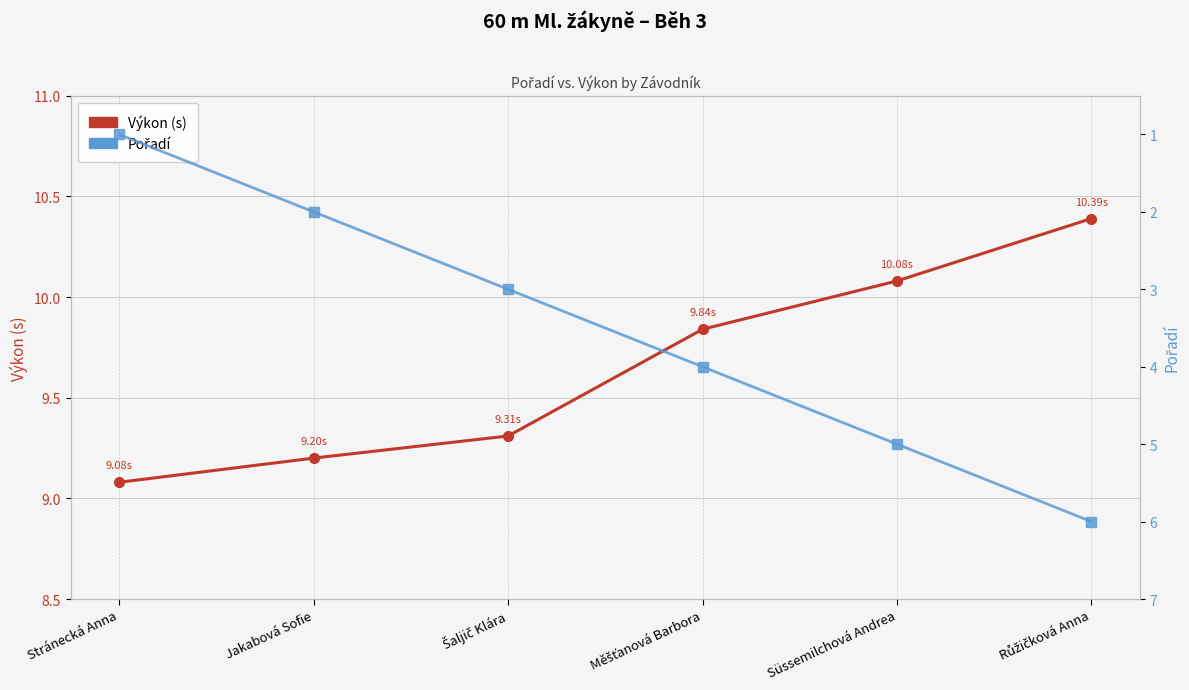

What is the total value across all series at Stránecká Anna?

10.1